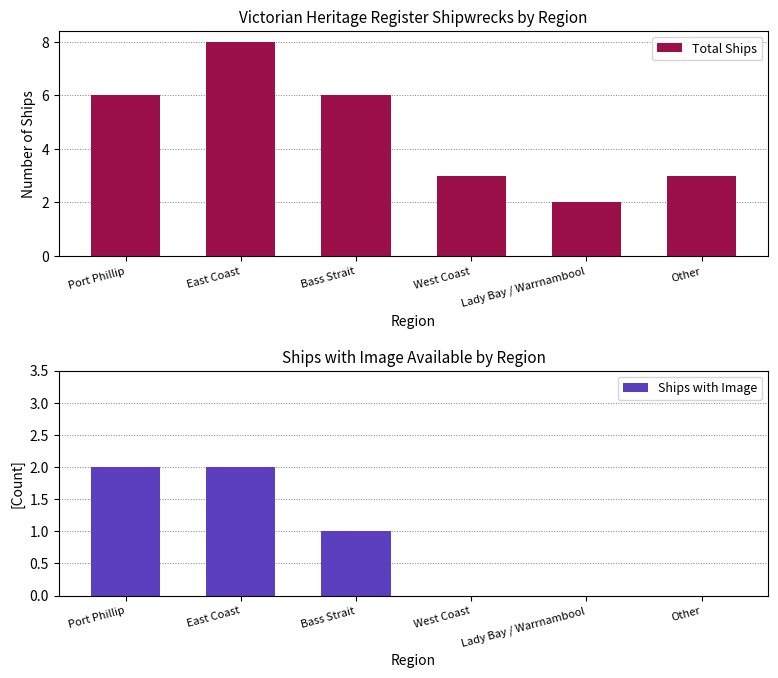

What is the label of the 4th bar from the left?

West Coast